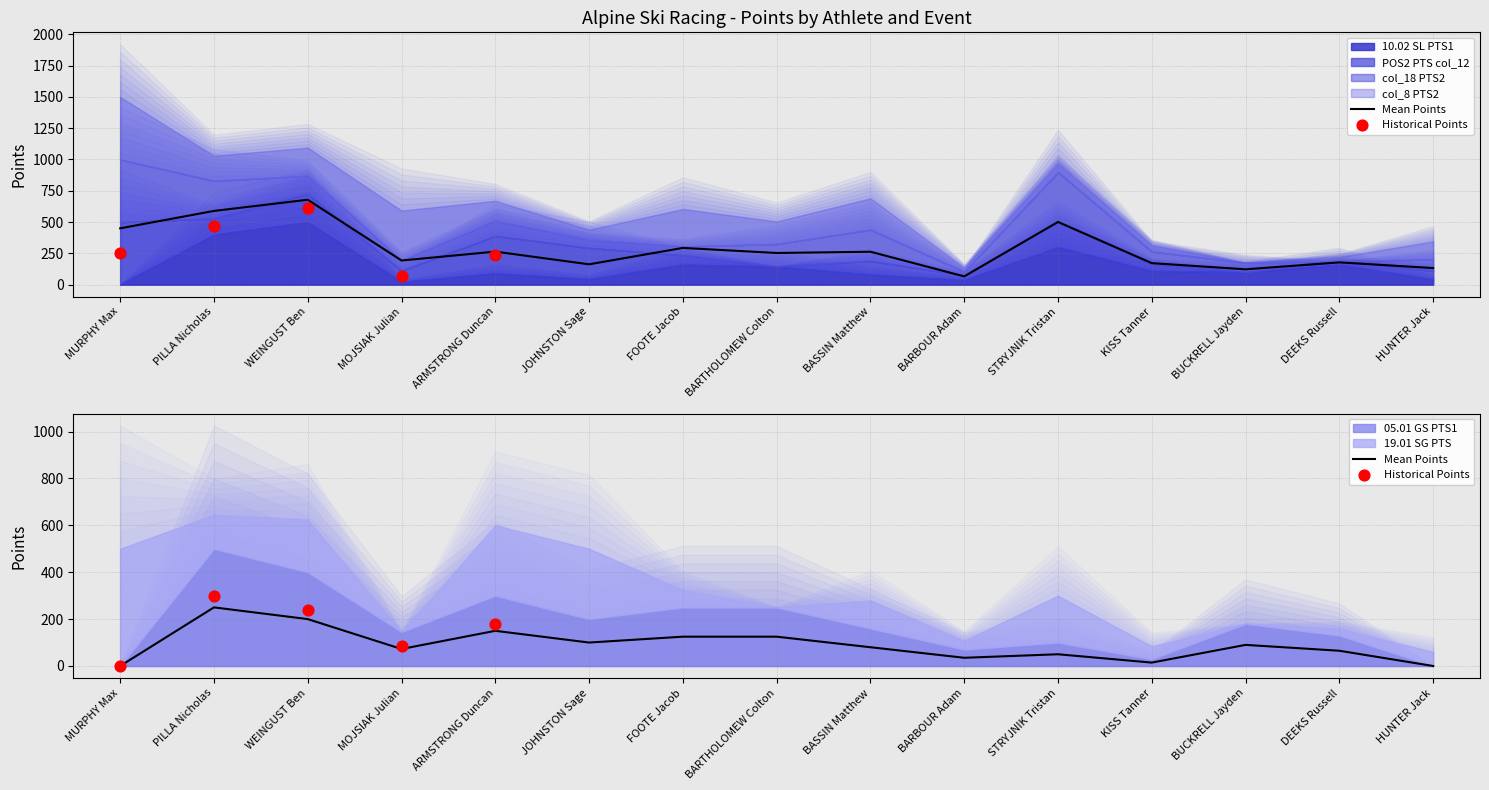

Which series has the widest spread of Y values?

10.02 SL PTS1